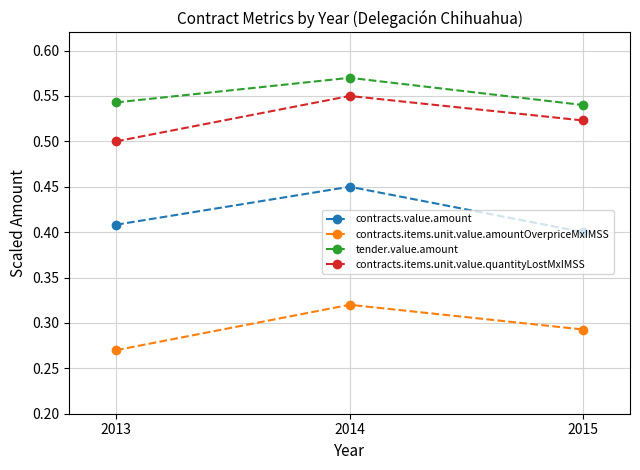

Between 2014 and 2015, which series saw the biggest shift?

contracts.value.amount